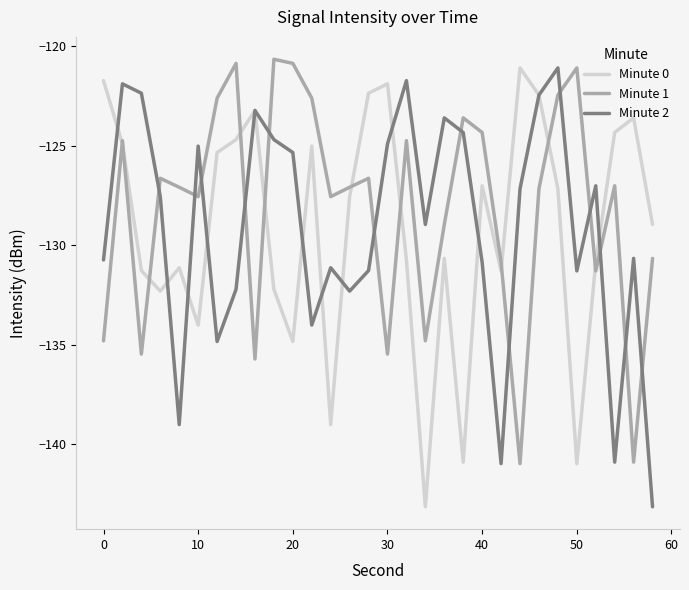

How many categories are shown in the chart?

30